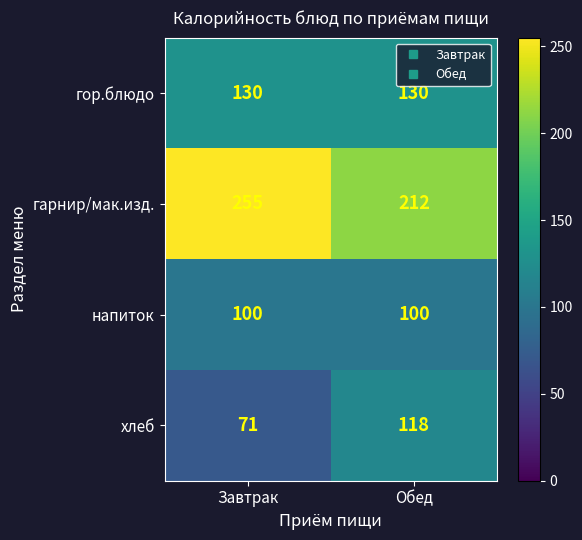

At which category is the sum across all series the highest?

Обед